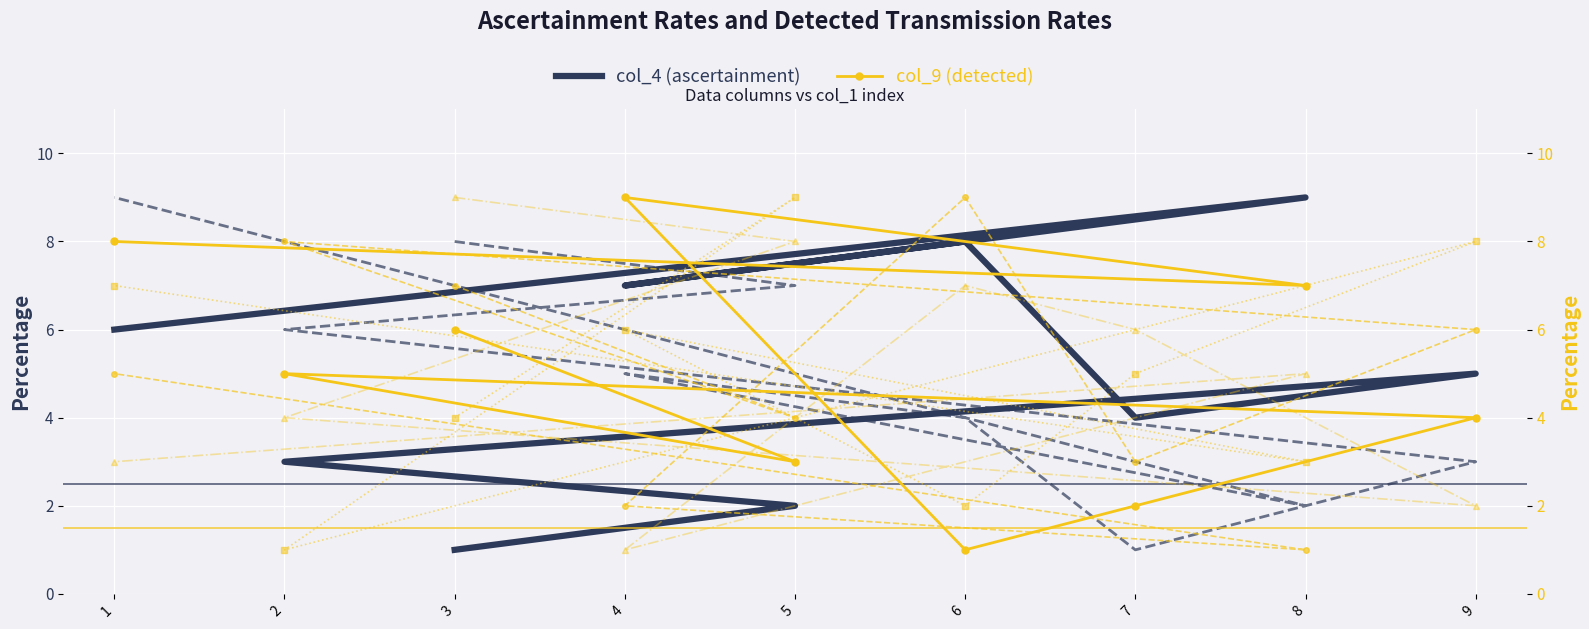

Which category has the lowest value in the col_4 (ascertainment) series?

3